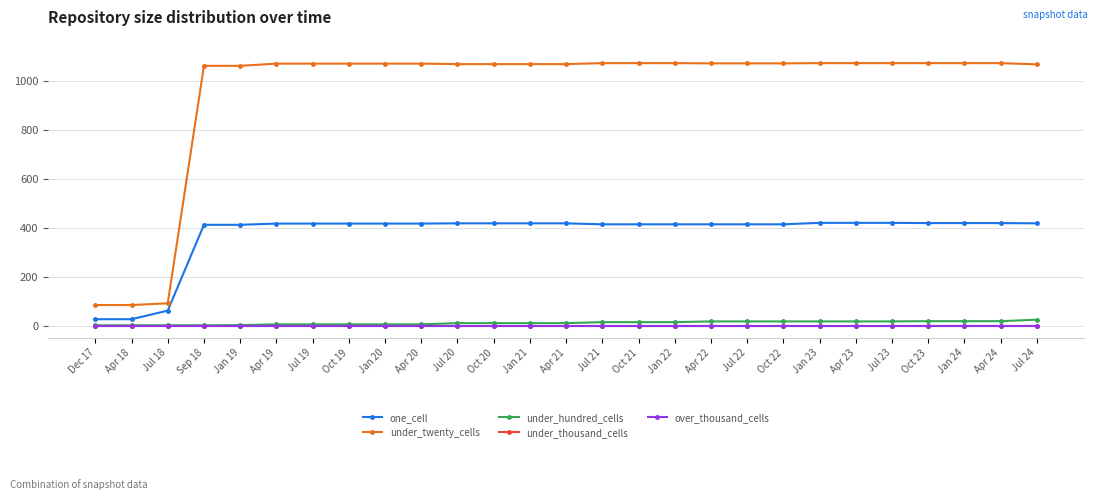

Reading left to right, transcribe all the data shown in this chart.

one_cell: Dec 17=26	Apr 18=26	Jul 18=61	Sep 18=412	Jan 19=412	Apr 19=417	Jul 19=417	Oct 19=417	Jan 20=417	Apr 20=417	Jul 20=418	Oct 20=418	Jan 21=418	Apr 21=418	Jul 21=414	Oct 21=414	Jan 22=414	Apr 22=414	Jul 22=414	Oct 22=414	Jan 23=420	Apr 23=420	Jul 23=420	Oct 23=419	Jan 24=419	Apr 24=419	Jul 24=418
under_twenty_cells: Dec 17=84	Apr 18=84	Jul 18=91	Sep 18=1062	Jan 19=1062	Apr 19=1071	Jul 19=1071	Oct 19=1071	Jan 20=1071	Apr 20=1071	Jul 20=1069	Oct 20=1069	Jan 21=1069	Apr 21=1069	Jul 21=1073	Oct 21=1073	Jan 22=1073	Apr 22=1072	Jul 22=1072	Oct 22=1072	Jan 23=1073	Apr 23=1073	Jul 23=1073	Oct 23=1073	Jan 24=1073	Apr 24=1073	Jul 24=1068
under_hundred_cells: Dec 17=1	Apr 18=1	Jul 18=1	Sep 18=1	Jan 19=2	Apr 19=5	Jul 19=5	Oct 19=5	Jan 20=5	Apr 20=5	Jul 20=10	Oct 20=10	Jan 21=10	Apr 21=10	Jul 21=14	Oct 21=14	Jan 22=14	Apr 22=17	Jul 22=17	Oct 22=17	Jan 23=17	Apr 23=17	Jul 23=17	Oct 23=18	Jan 24=18	Apr 24=18	Jul 24=24
under_thousand_cells: Dec 17=0	Apr 18=0	Jul 18=0	Sep 18=0	Jan 19=0	Apr 19=0	Jul 19=0	Oct 19=0	Jan 20=0	Apr 20=0	Jul 20=0	Oct 20=0	Jan 21=0	Apr 21=0	Jul 21=0	Oct 21=0	Jan 22=0	Apr 22=0	Jul 22=0	Oct 22=0	Jan 23=0	Apr 23=0	Jul 23=0	Oct 23=0	Jan 24=0	Apr 24=0	Jul 24=0
over_thousand_cells: Dec 17=0	Apr 18=0	Jul 18=0	Sep 18=0	Jan 19=0	Apr 19=0	Jul 19=0	Oct 19=0	Jan 20=0	Apr 20=0	Jul 20=0	Oct 20=0	Jan 21=0	Apr 21=0	Jul 21=0	Oct 21=0	Jan 22=0	Apr 22=0	Jul 22=0	Oct 22=0	Jan 23=0	Apr 23=0	Jul 23=0	Oct 23=0	Jan 24=0	Apr 24=0	Jul 24=0